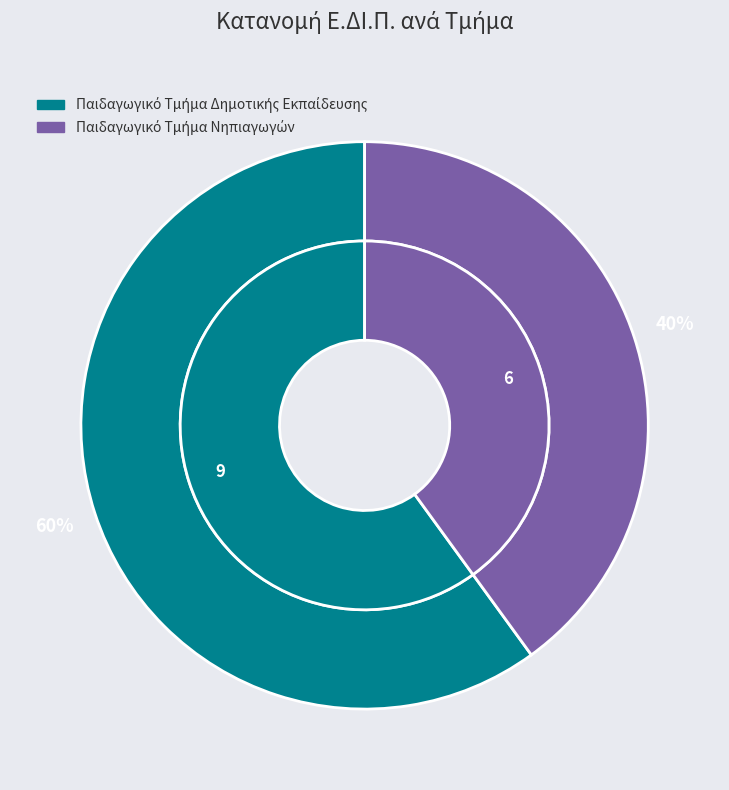

To the nearest percent, what percentage of the pie is Παιδαγωγικό Τμήμα Δημοτικής Εκπαίδευσης?

60%